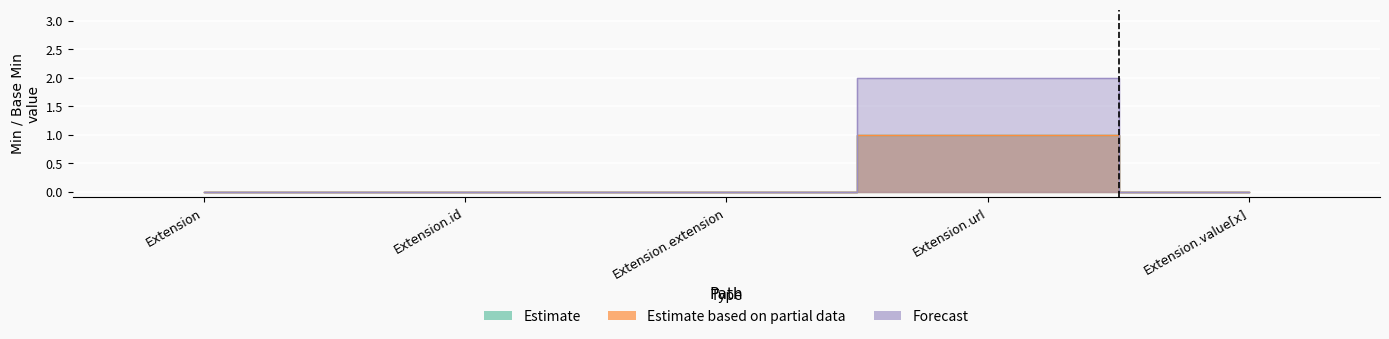

Where is the first local maximum for Estimate?

Extension.url